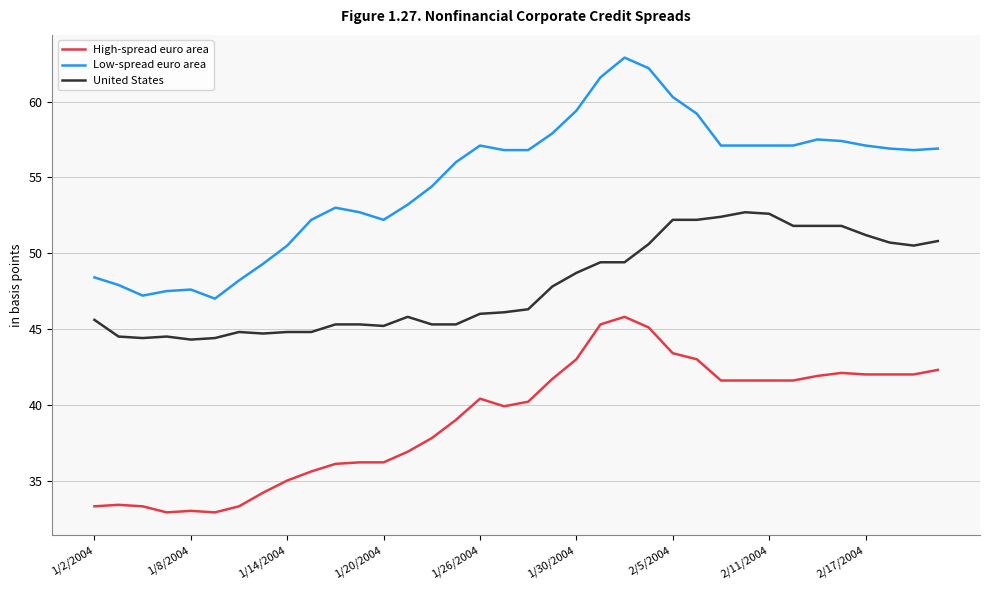

What are all the series names shown in the legend?

High-spread euro area, Low-spread euro area, United States